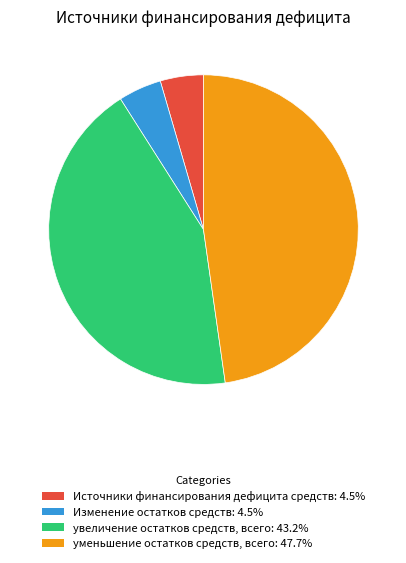

What is the largest slice in the pie chart?

уменьшение остатков средств, всего